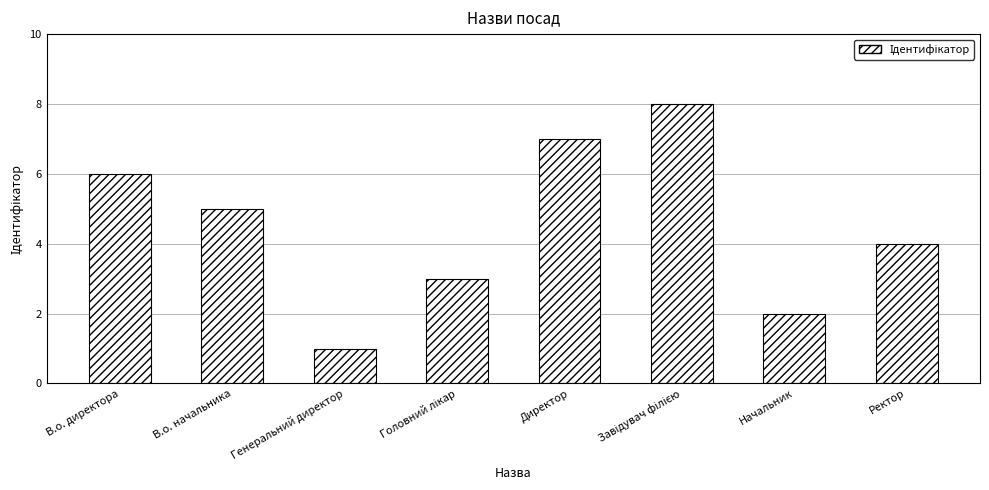

Where does the data first go above 5?

В.о. директора